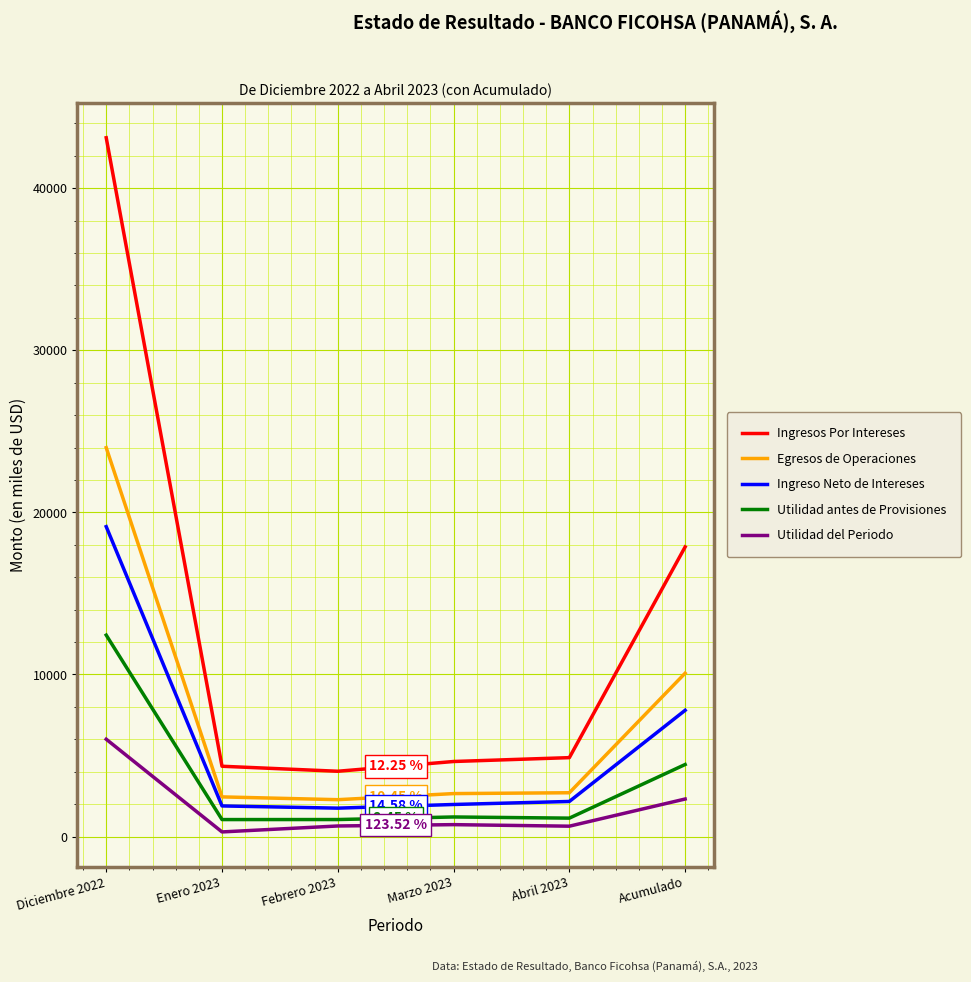

At which label does Utilidad antes de Provisiones first exceed 1209?

Diciembre 2022